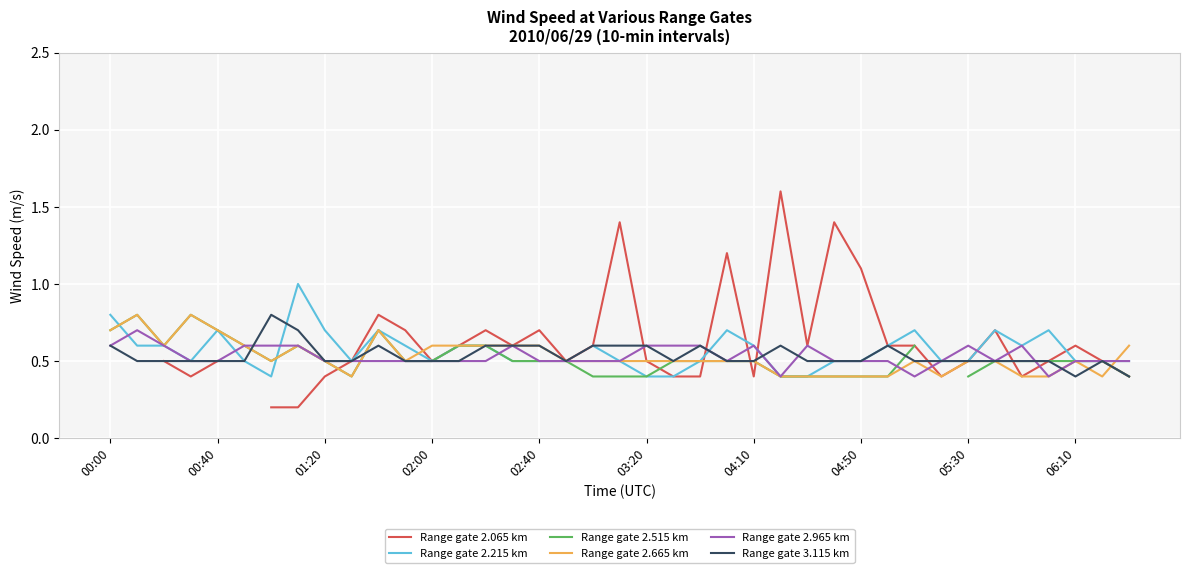

True or false: Range gate 2.965 km has a value of 0.3 at 05:30.

False